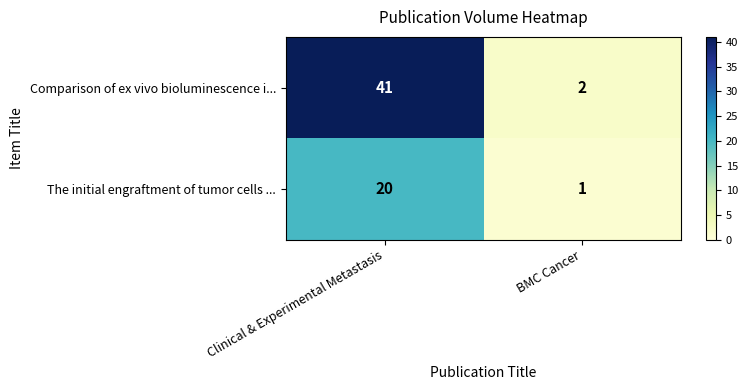

What is the spread (max minus min) of values at Clinical & Experimental Metastasis?

21